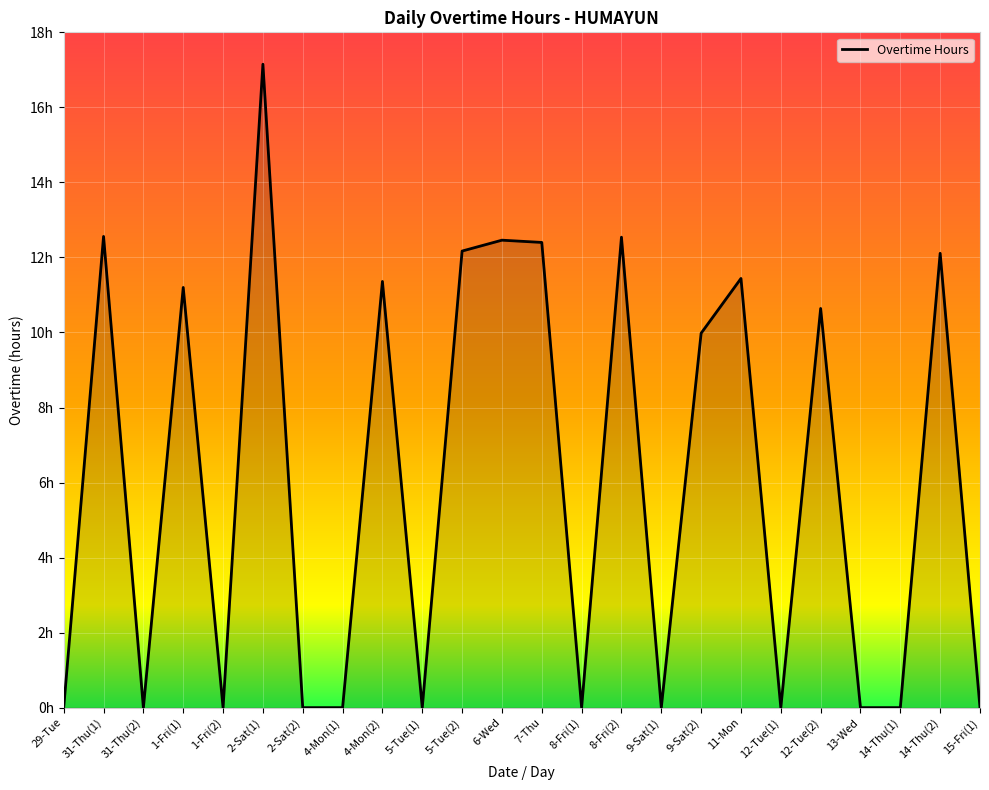

Reading left to right, transcribe all the data shown in this chart.

0.0	12.6	0.0	11.2	0.0	17.1	0.0	0.0	11.4	0.0	12.2	12.5	12.4	0.0	12.5	0.0	10.0	11.4	0.0	10.6	0.0	0.0	12.1	0.0